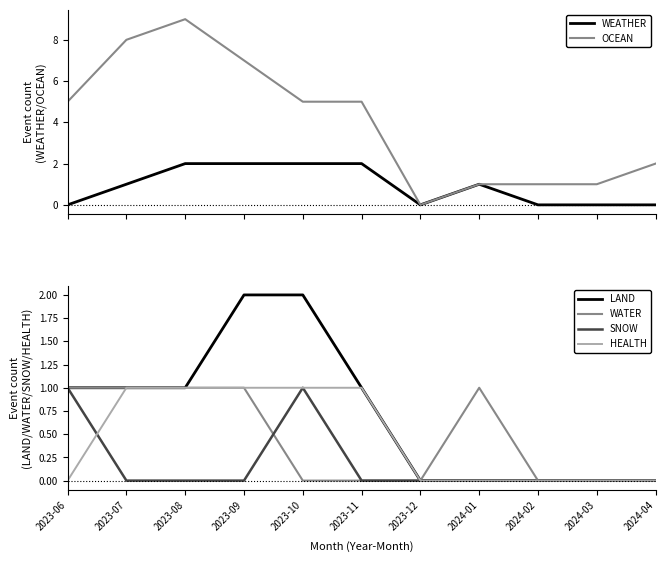

What is the sum of the WEATHER values at 2024-03 and 2023-10?

2